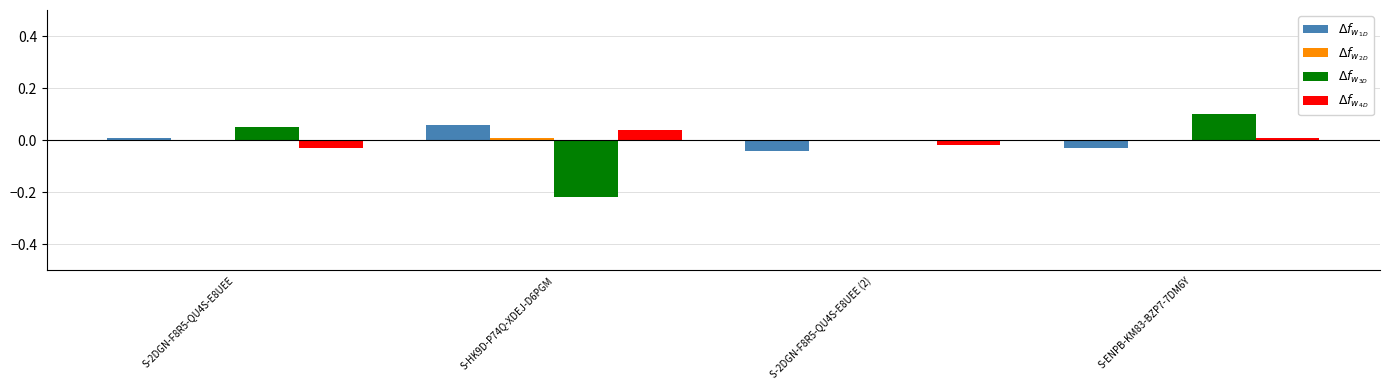

At which category does the chart reach its peak across all series?

S-ENPB-KM83-BZP7-7DM6Y